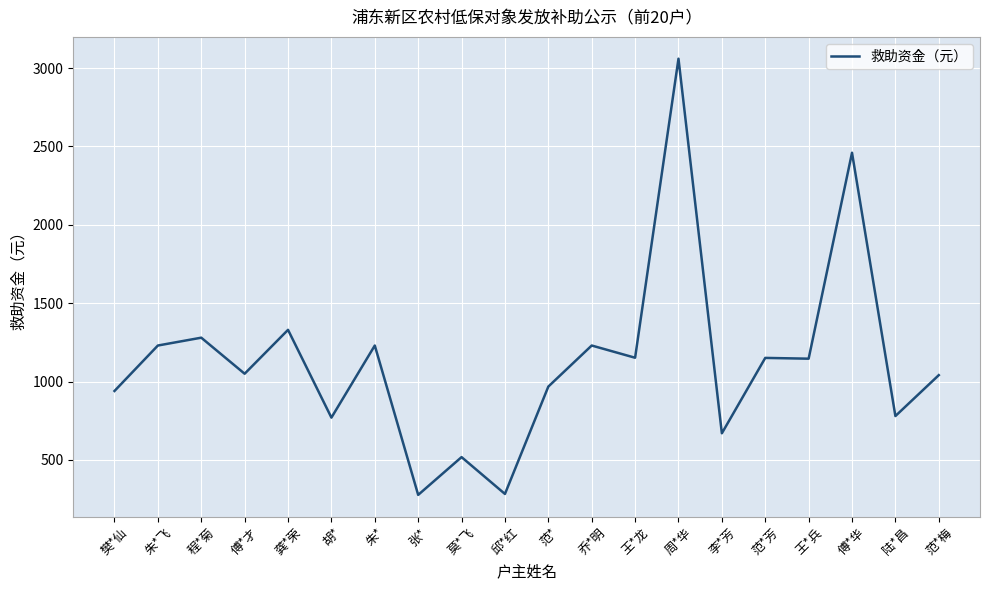

What is the maximum value shown in the chart?

3060